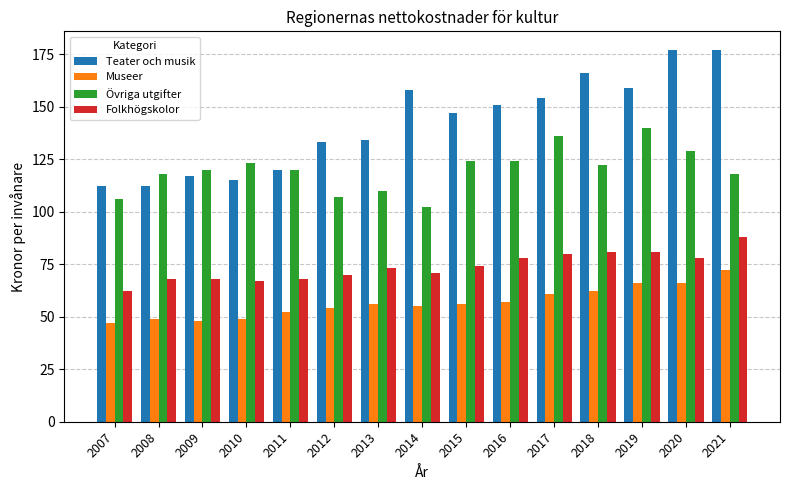

What is the maximum value for Övriga utgifter?

140